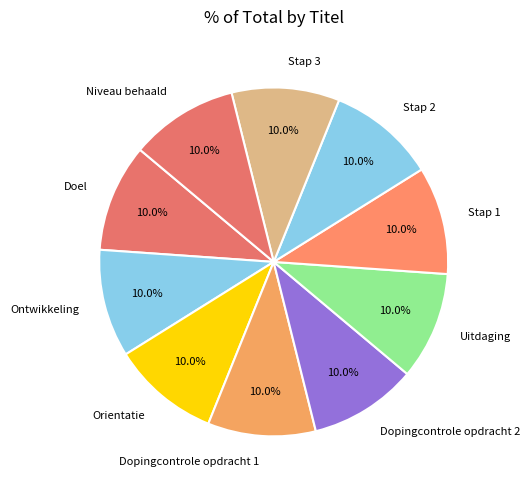

What is the ratio of the value at Dopingcontrole opdracht 2 to the value at Stap 1?

1.0